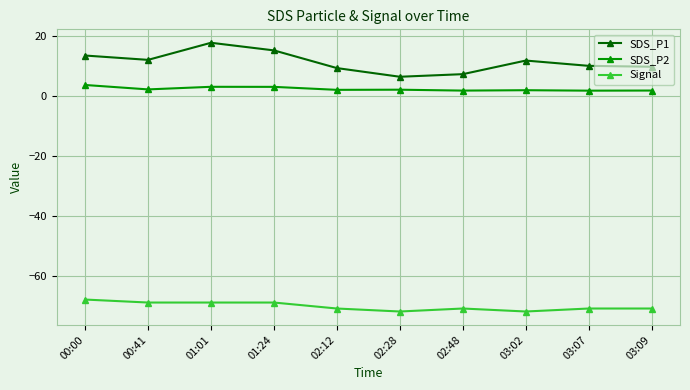

In SDS_P2, how many points are higher than both neighbors (excluding endpoints)?

3